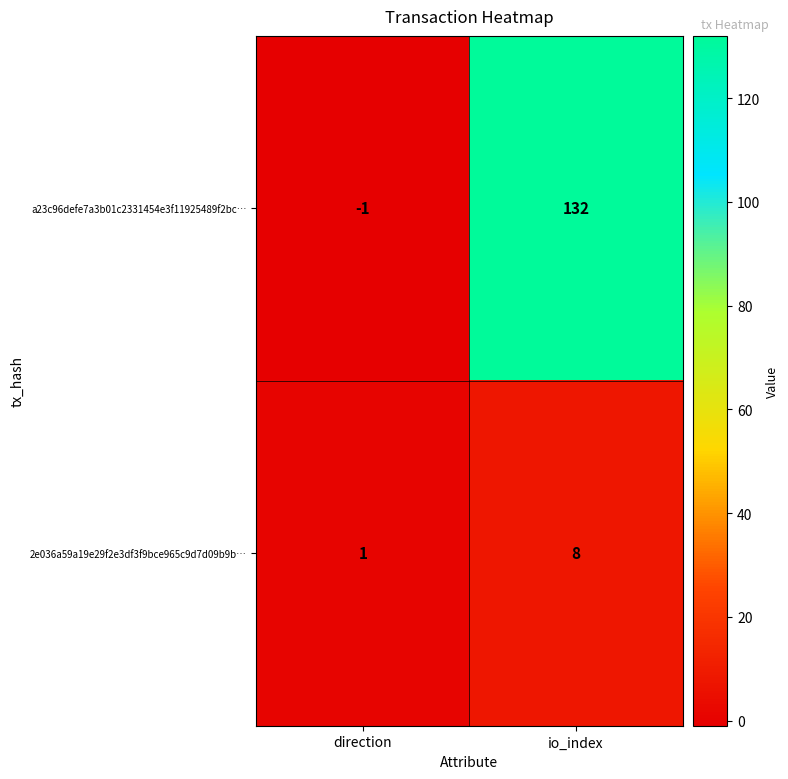

What is the spread (max minus min) of values at direction?

2